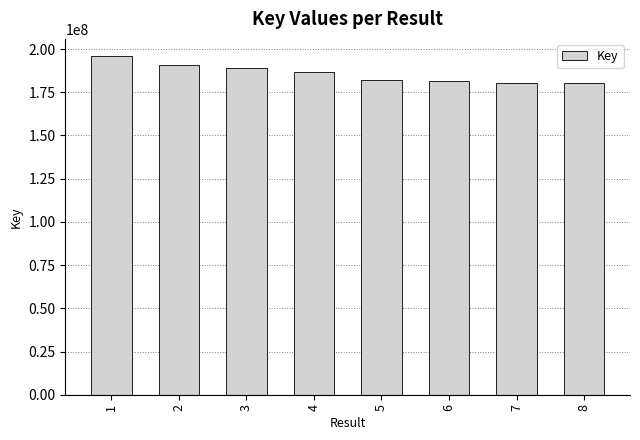

What is the smallest value displayed?

180475476